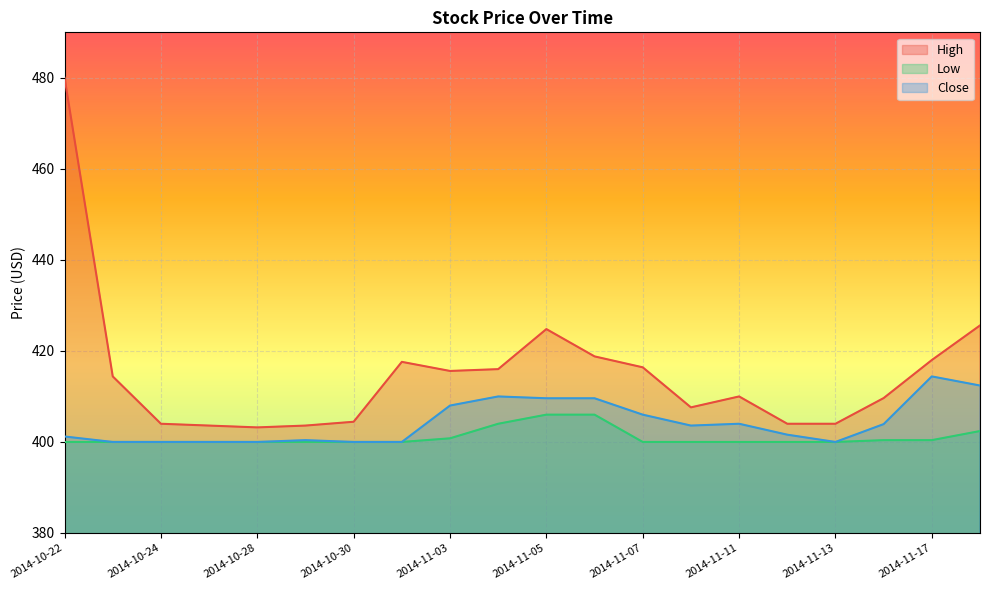

True or false: High and Close intersect in this chart.

False